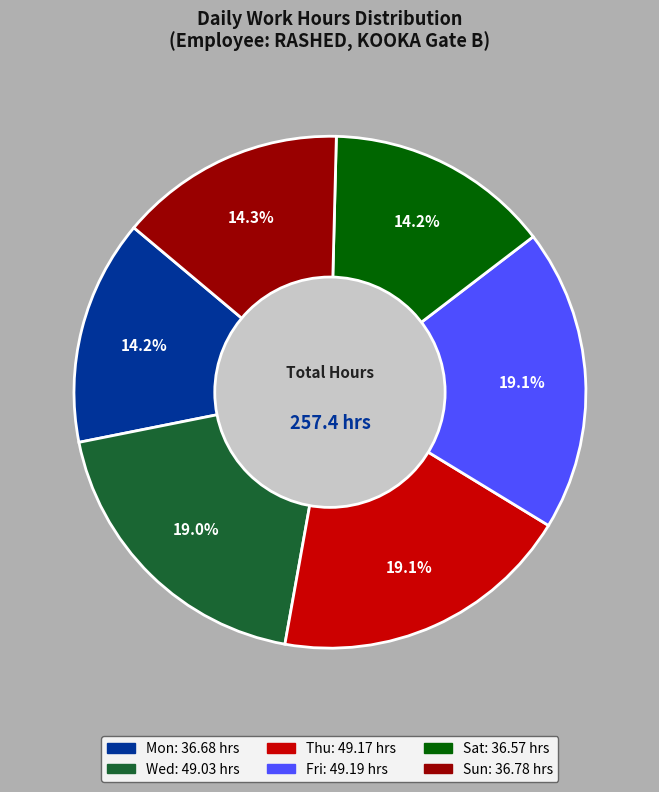

Is there a majority slice in this chart?

No